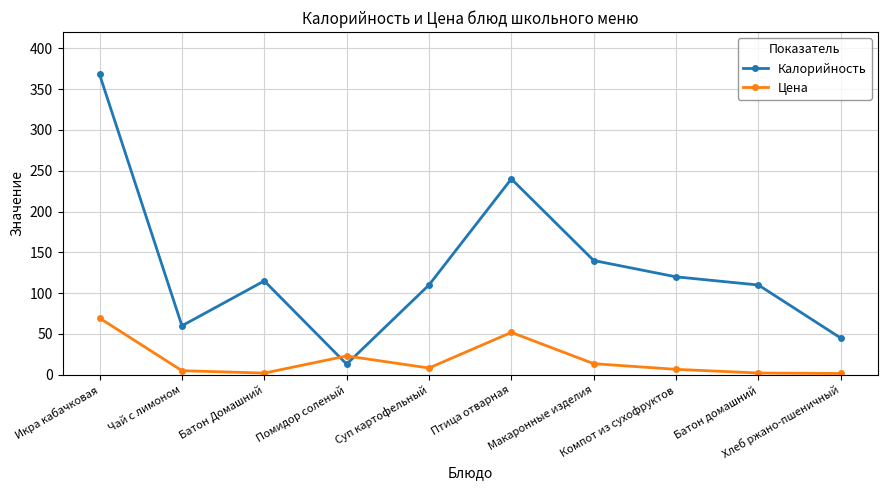

What is the difference between the second highest and minimum values in the Цена series?

50.3